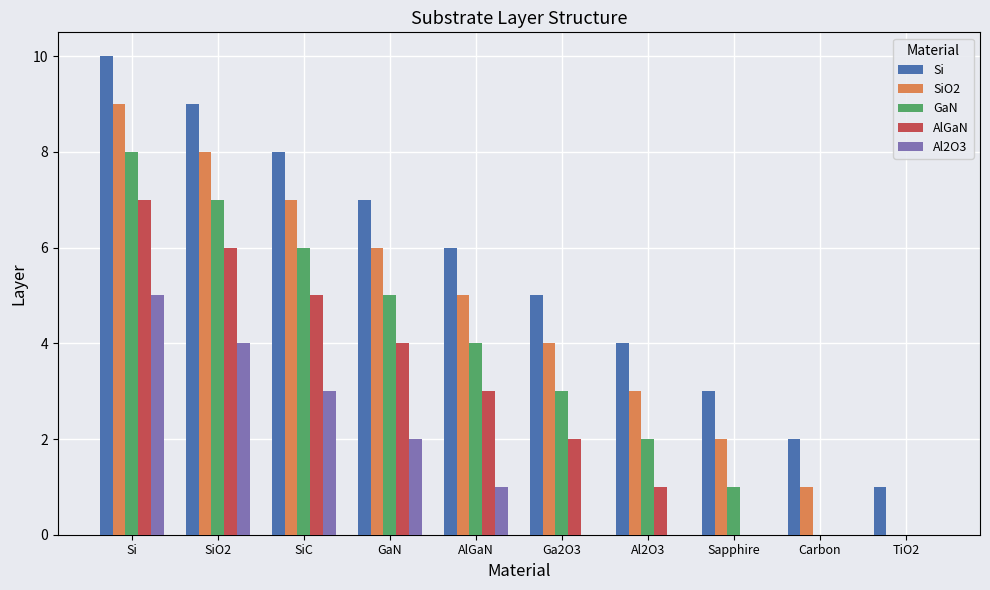

What is the sum of all SiO2 values?

45